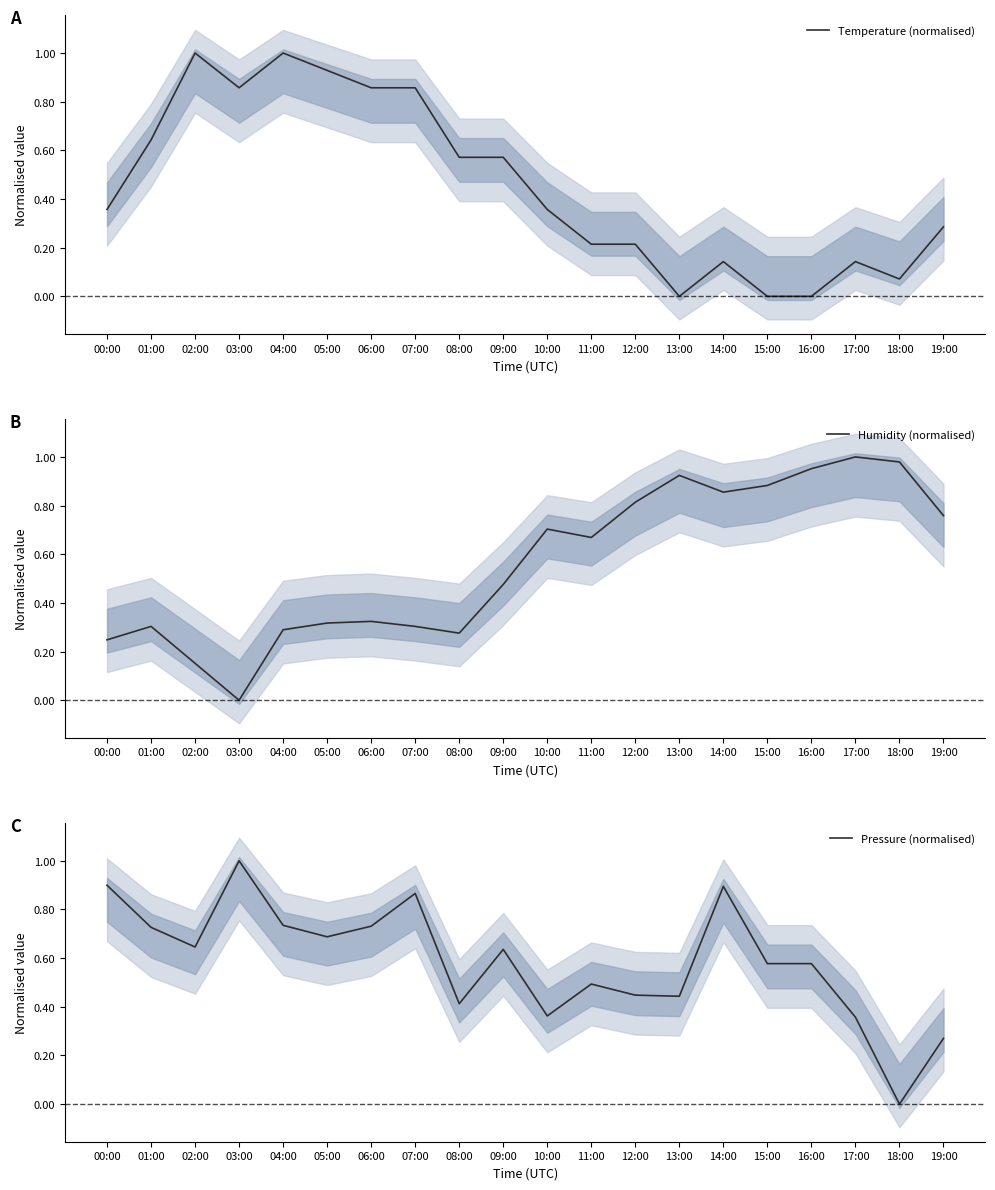

Count the Pressure (normalised) values in the range 0 to 1.

20